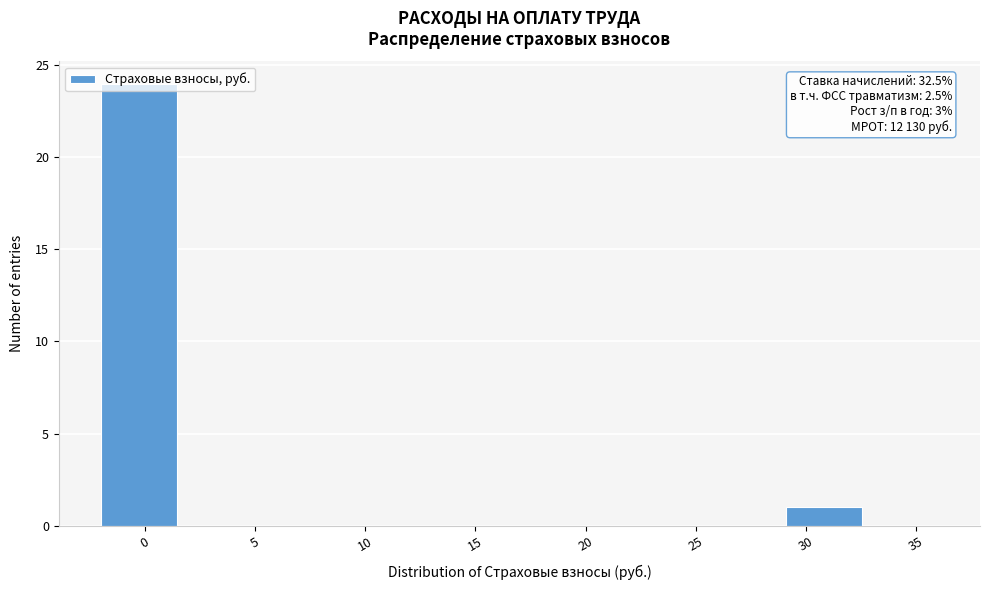

Which range on the x-axis has the tallest bar?

-2.0 to 1.5